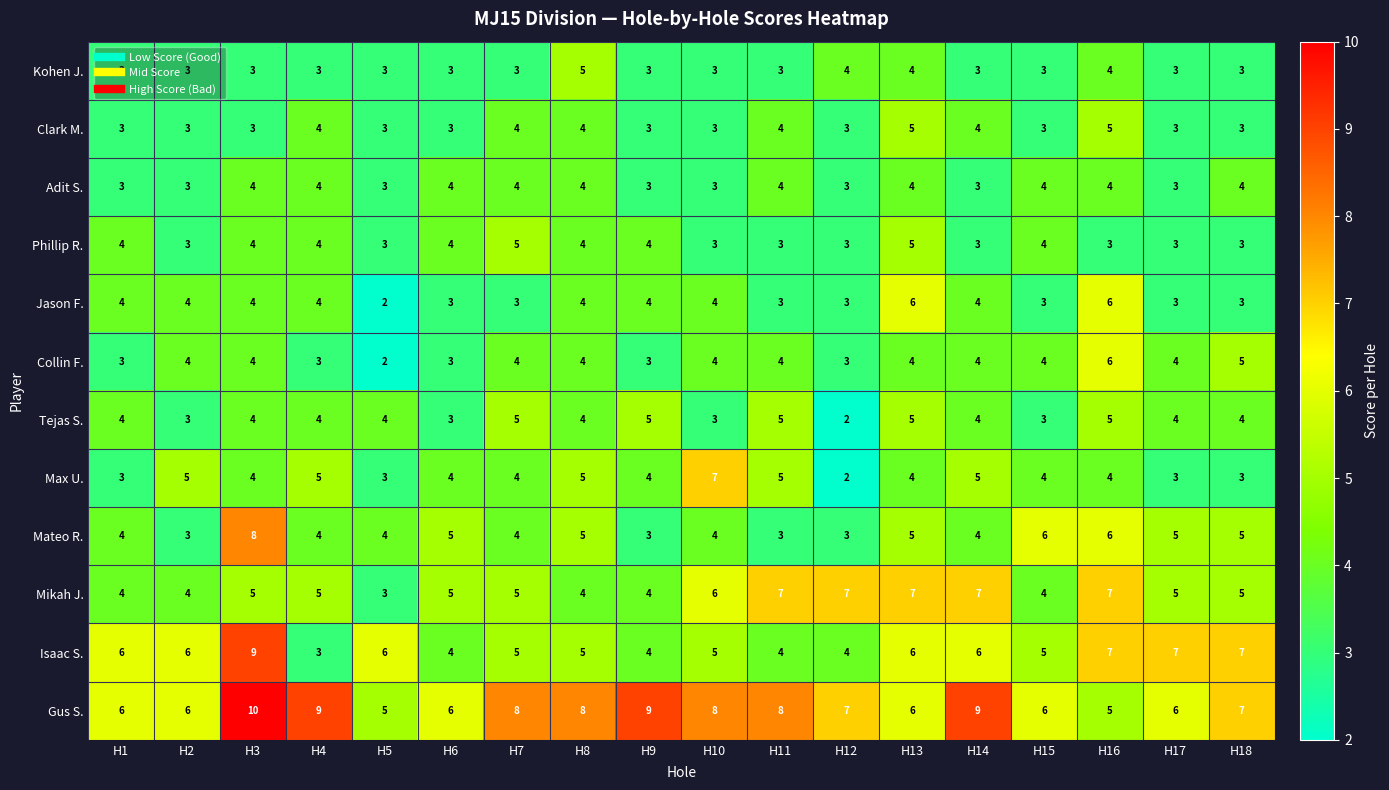

Which category has the highest value in the Gus S. series?

H3